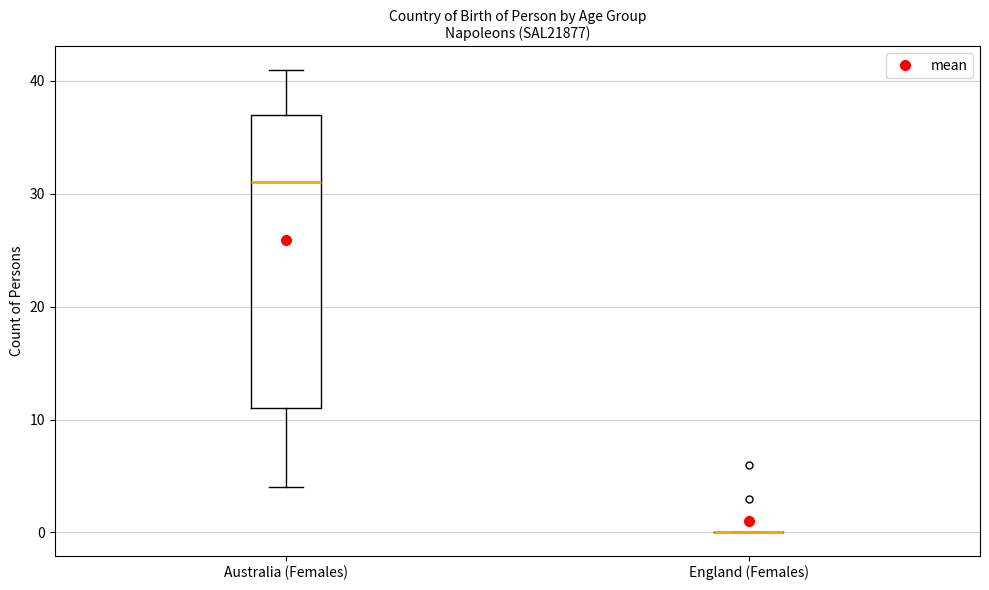

Reading left to right, read every box against the y-axis: the position of its median line, the range the box covers, and the ends of its whiskers. The values are not printed on the chart, so give them approximately, as read against the axis.

Australia (Females): median 31, box 11 to 37, whiskers 4 to 41
England (Females): box collapsed to a line at 0, whiskers 0 to 0